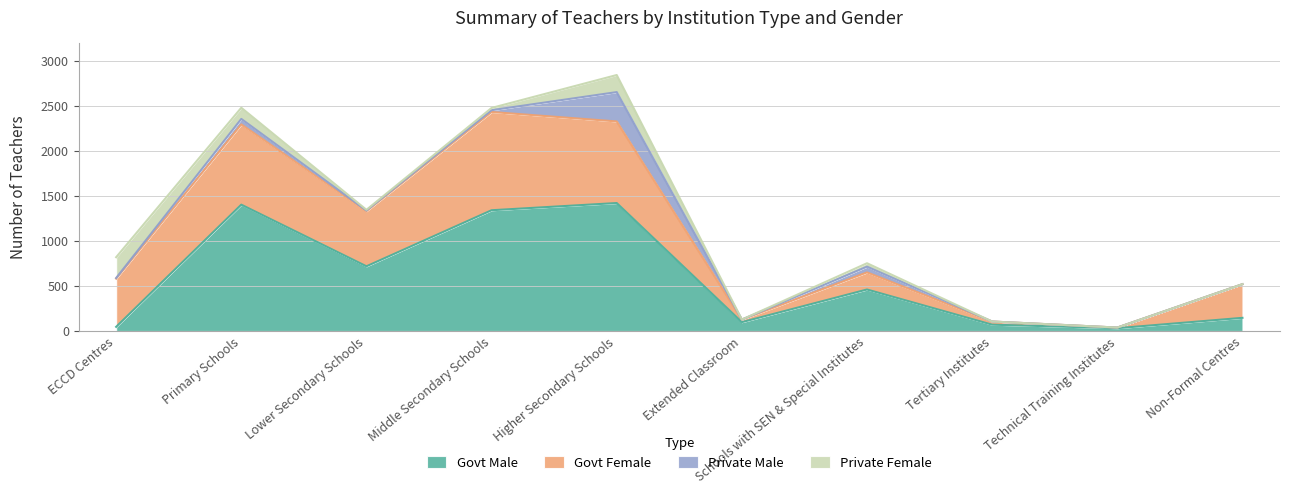

Which series has the widest spread of values?

Govt Male